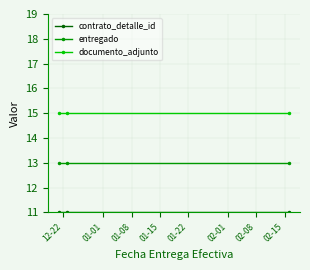

Which series has the largest total across all categories?

documento_adjunto